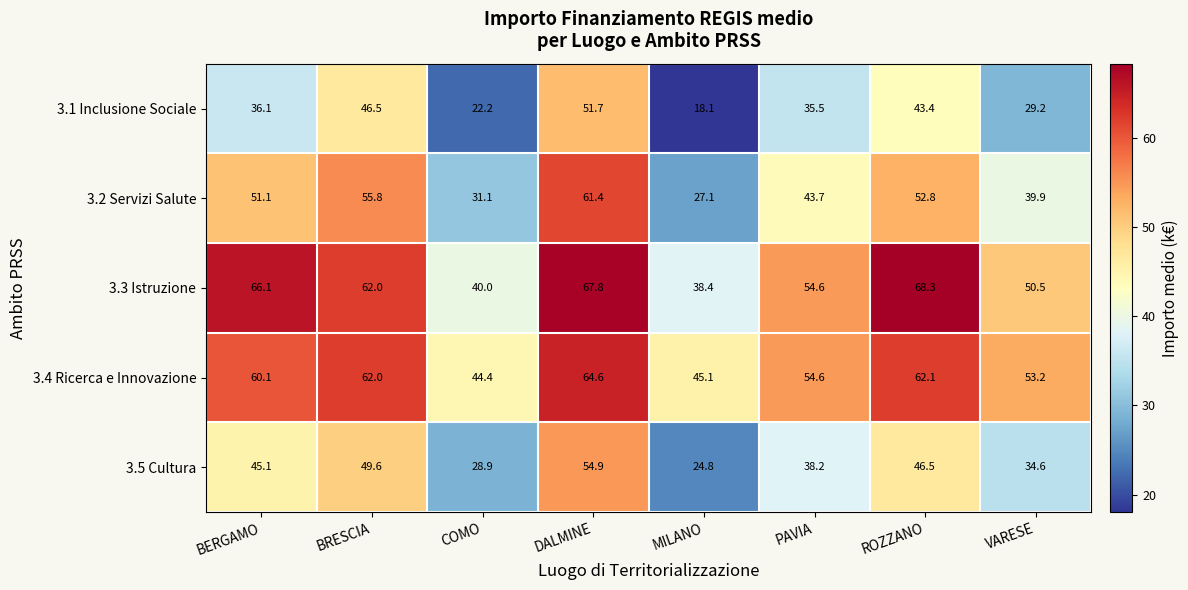

What is the sum of the 3.1 Inclusione Sociale values at VARESE and DALMINE?

80.9